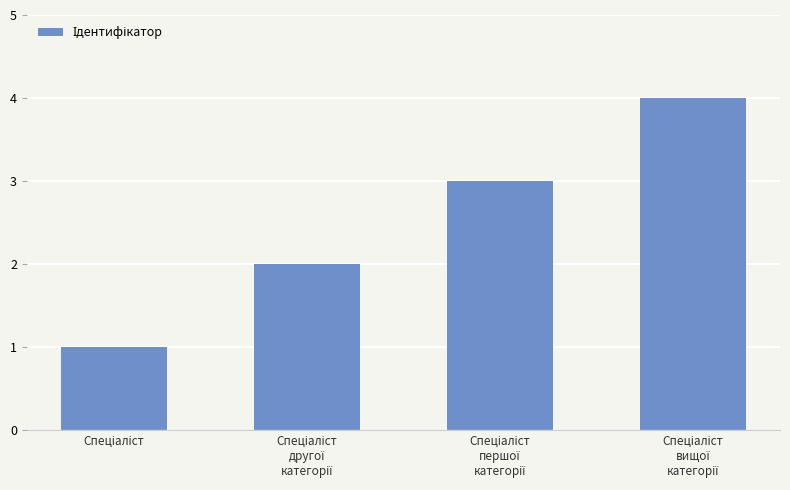

What is the maximum value shown in the chart?

4